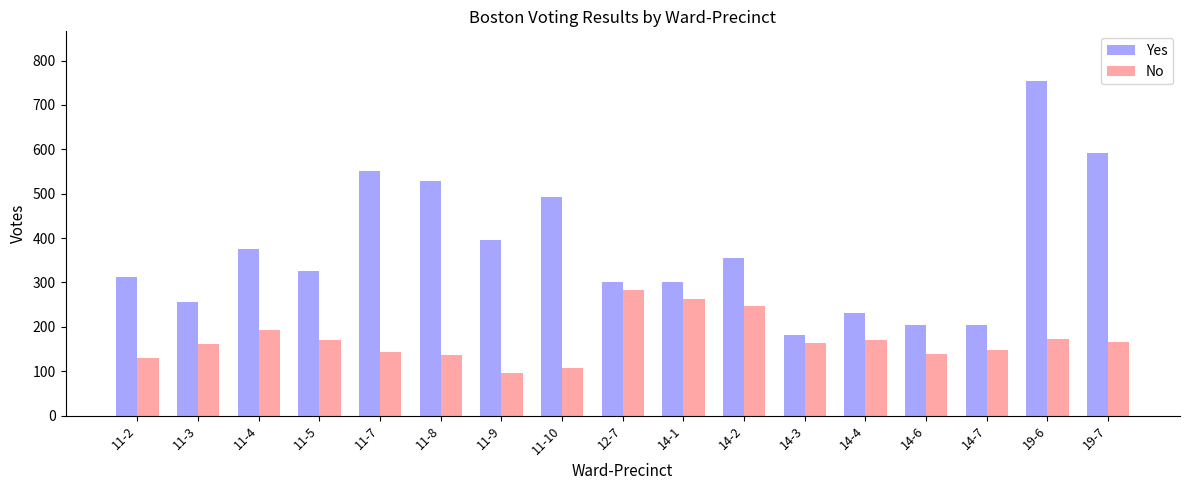

What is the difference between the maximum and second lowest values in the No series?

176